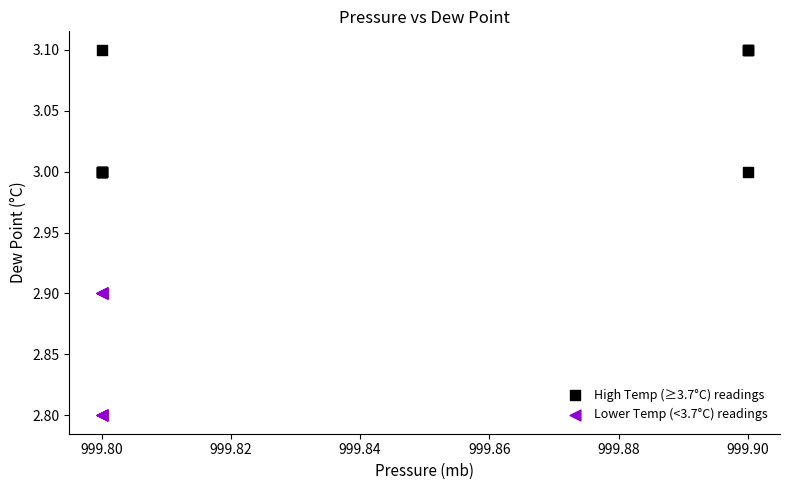

What are all the series names shown in the legend?

High Temp (≥3.7°C) readings, Lower Temp (<3.7°C) readings